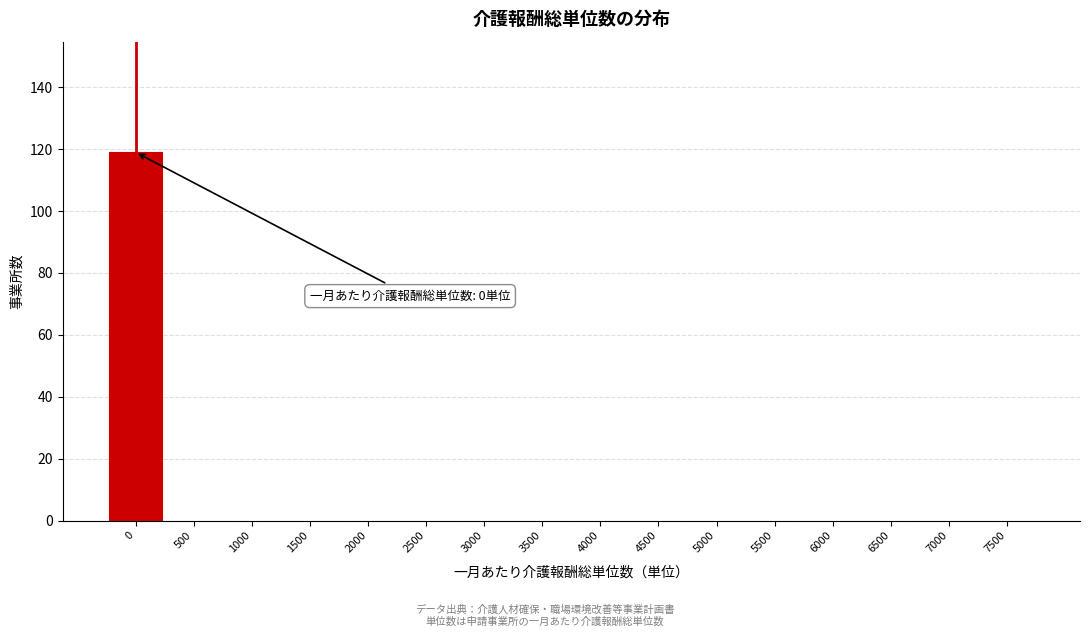

Reading left to right, what are all the values shown in this chart?

0=119	500=0	1000=0	1500=0	2000=0	2500=0	3000=0	3500=0	4000=0	4500=0	5000=0	5500=0	6000=0	6500=0	7000=0	7500=0